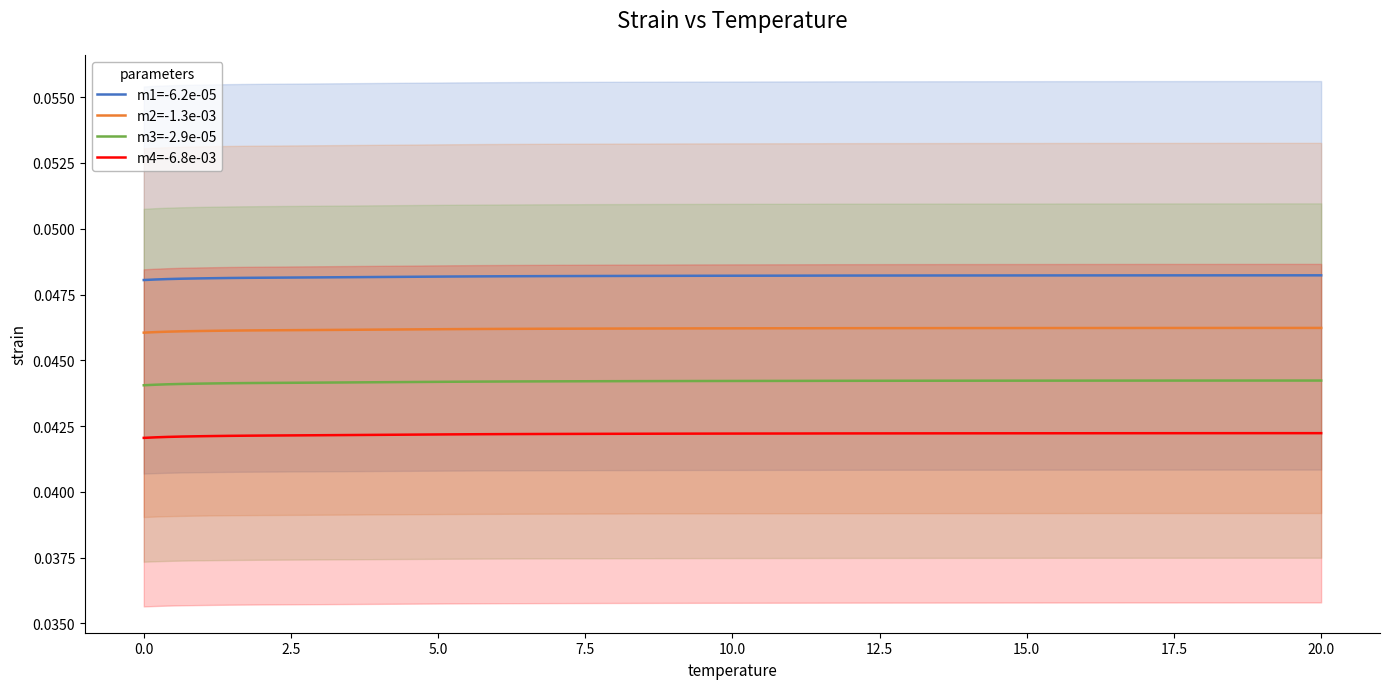

Does the chart have visible grid lines?

No